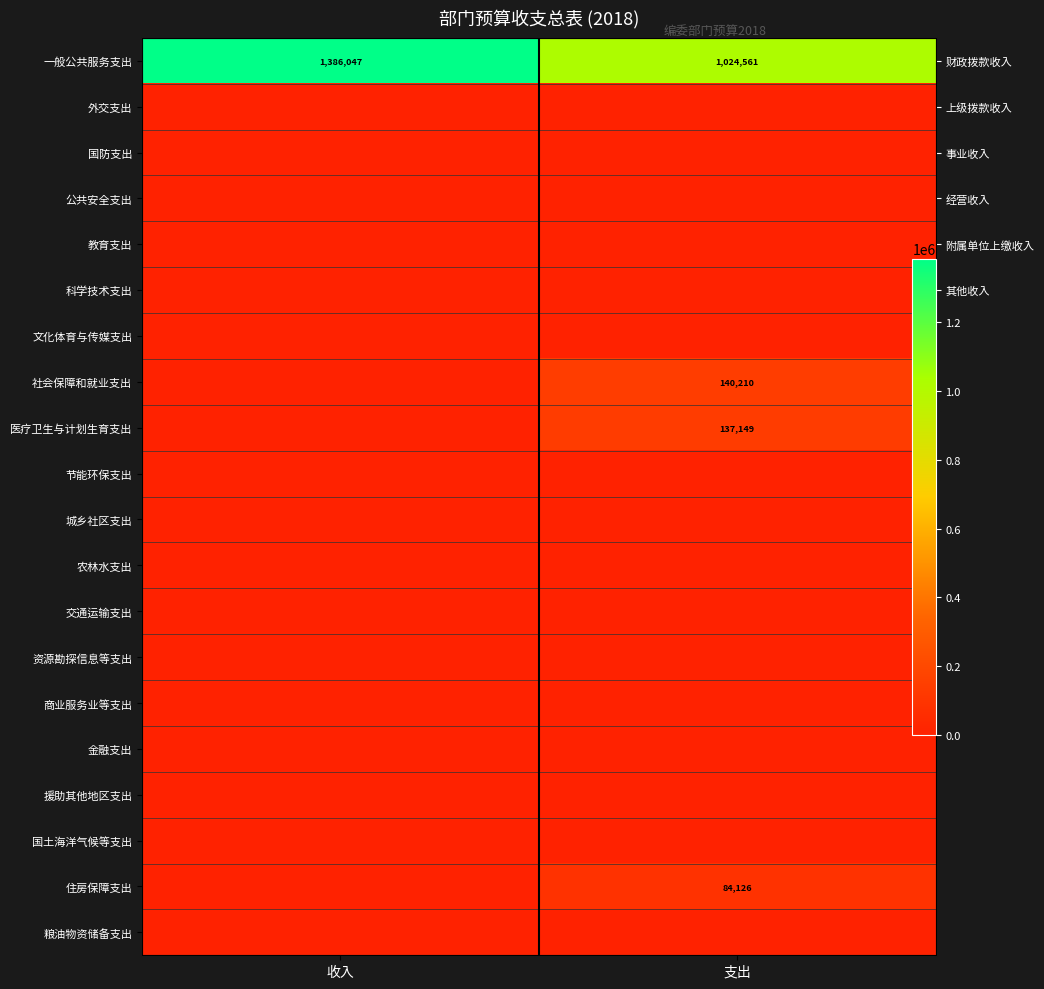

Which series changed the most between 收入 and 支出?

一般公共服务支出